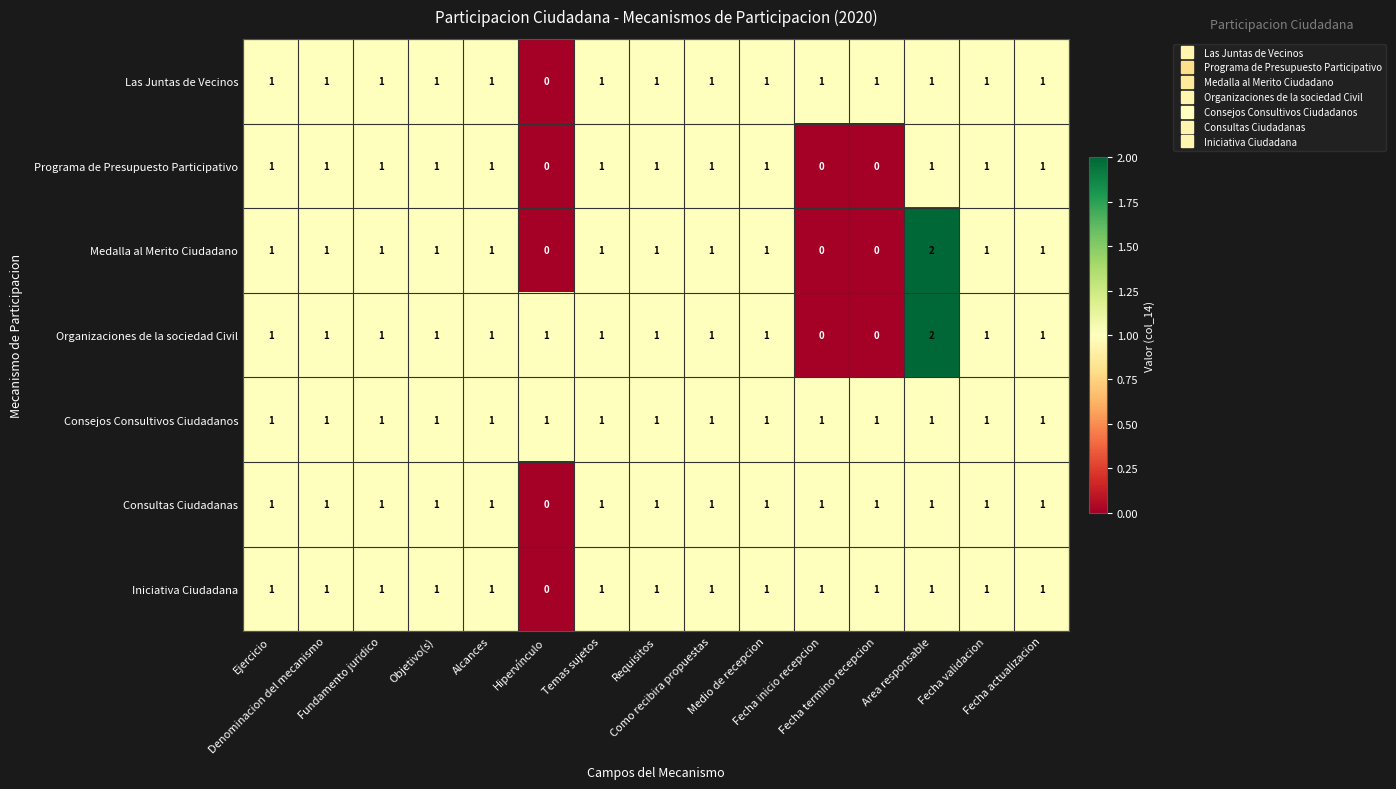

Which series has the largest total across all categories?

Consejos Consultivos Ciudadanos